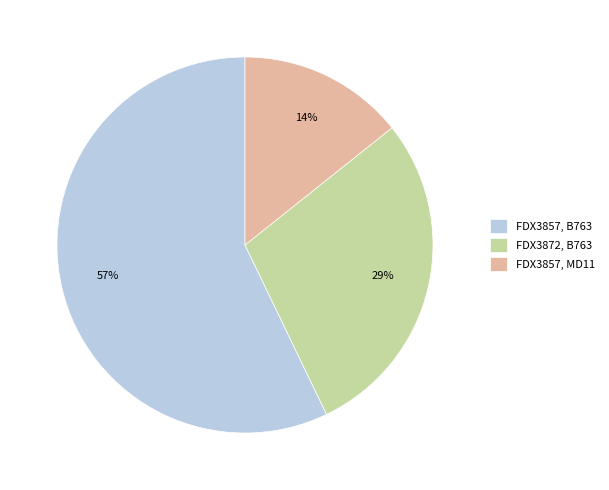

To the nearest percent, what portion does FDX3872, B763 represent?

29%